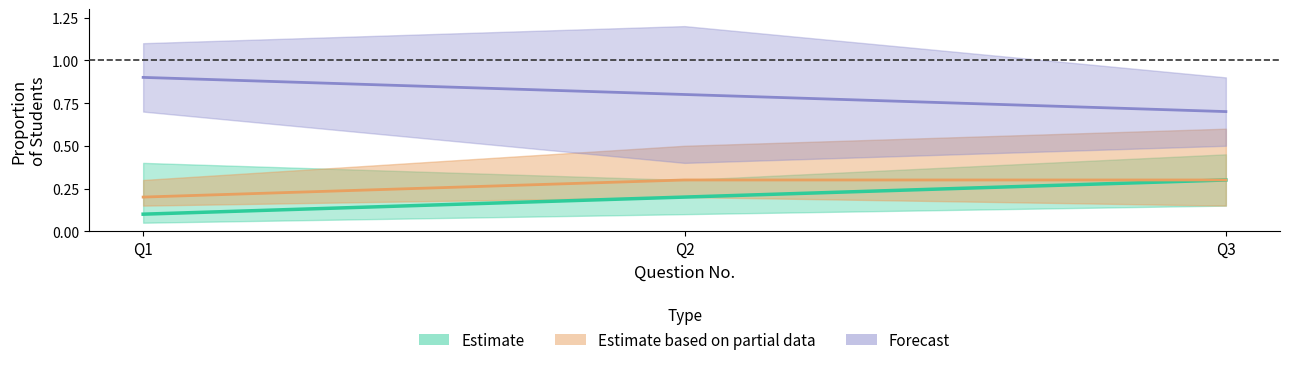

What is the average value of the Estimate based on partial data series?

0.3